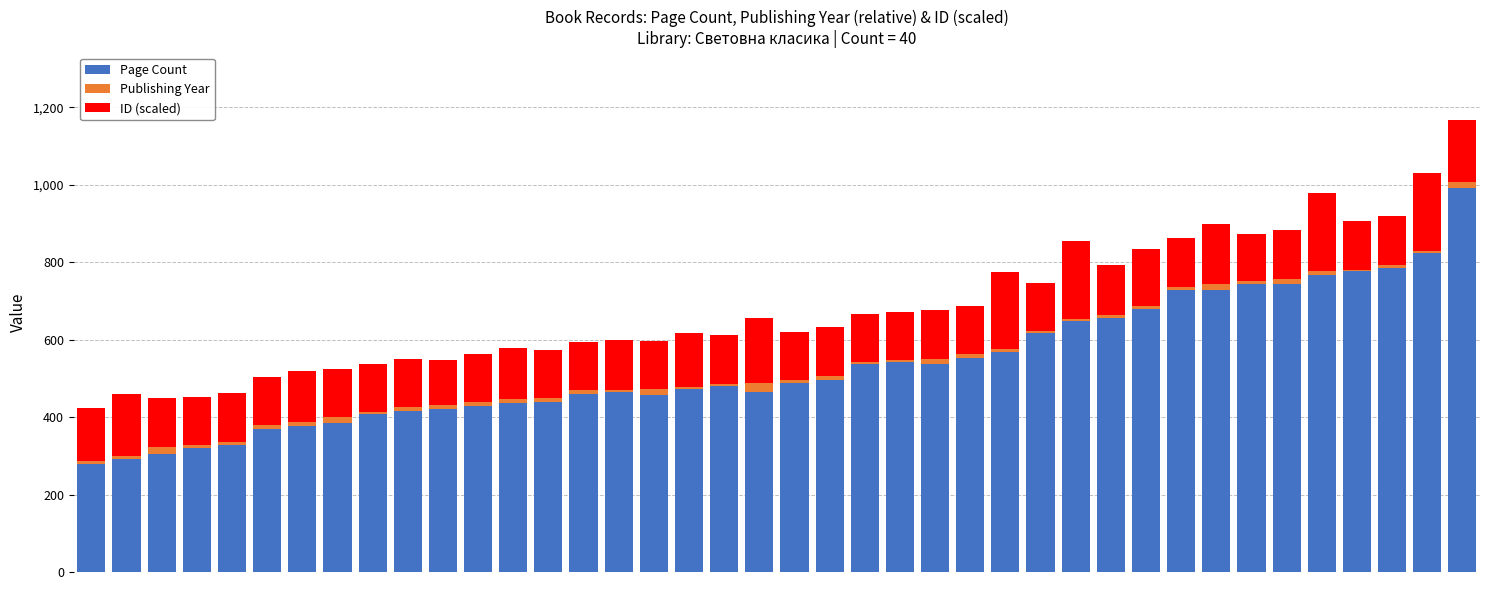

What is the highest value of the Page Count series?

992.0